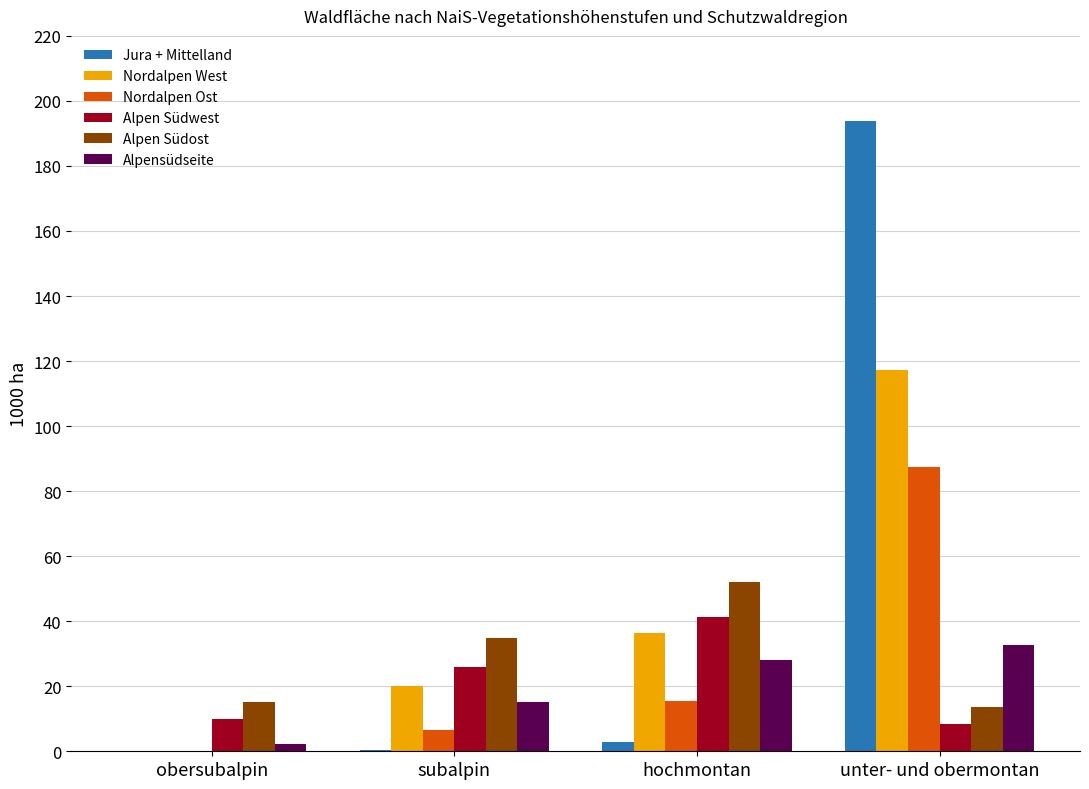

How many values in the Jura + Mittelland series exceed 2?

2